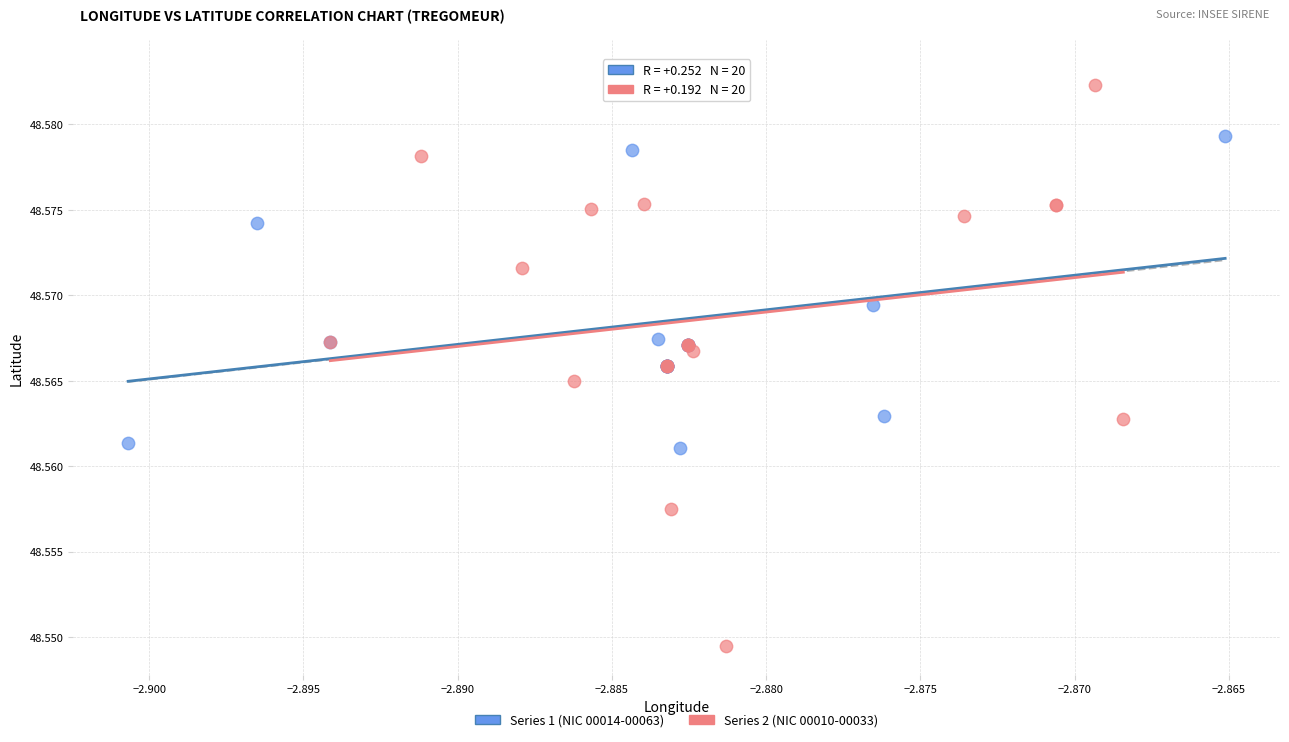

Which series has the largest Y range (max minus min)?

Series 2 (NIC 00010-00033)